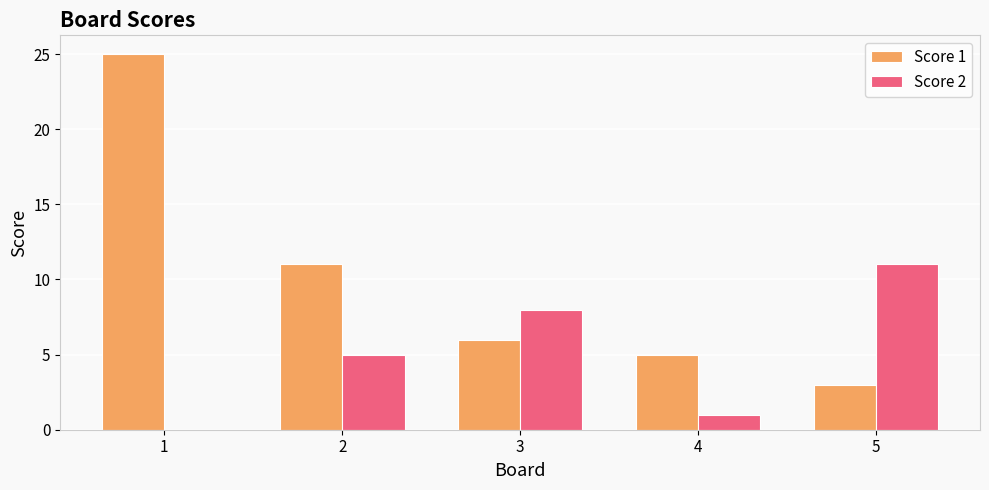

What is the difference between the Score 1 values at 3 and 1?

19